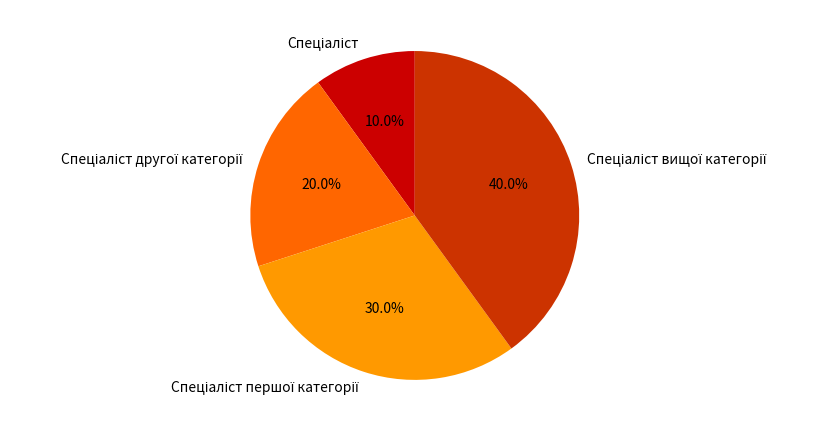

Is there any slice that represents more than half of the pie?

No